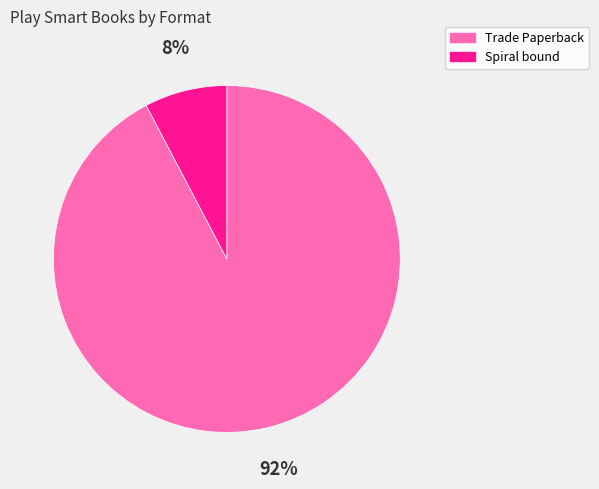

Approximately how many times larger is the value at Spiral bound compared to Trade Paperback?

0.1